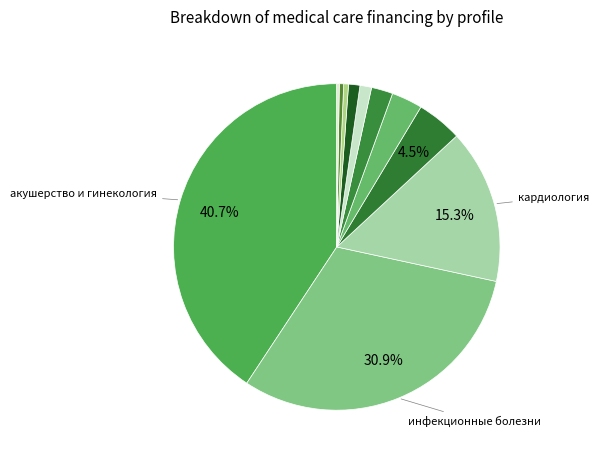

Which category has the smallest portion of the pie?

акушерское дело